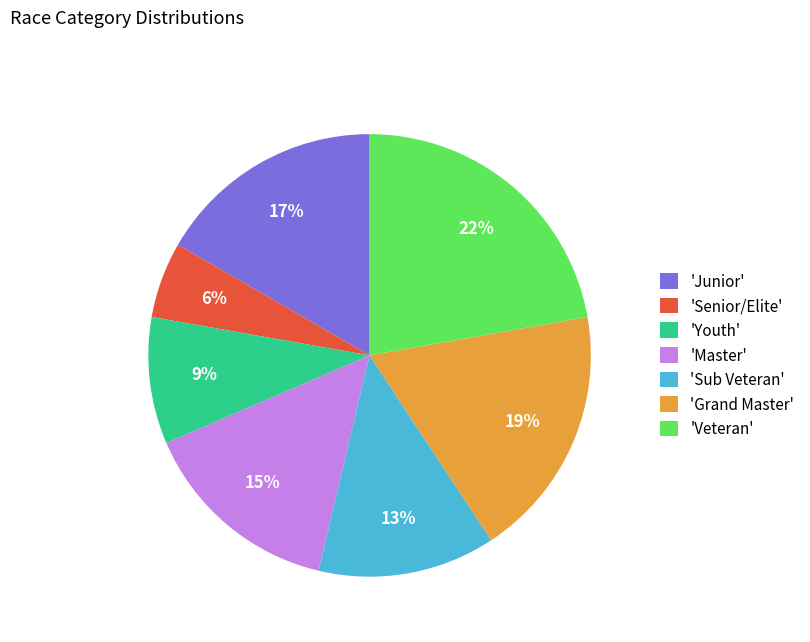

Rank the categories by value from highest to lowest.

'Veteran', 'Grand Master', 'Junior', 'Master', 'Sub Veteran', 'Youth', 'Senior/Elite'